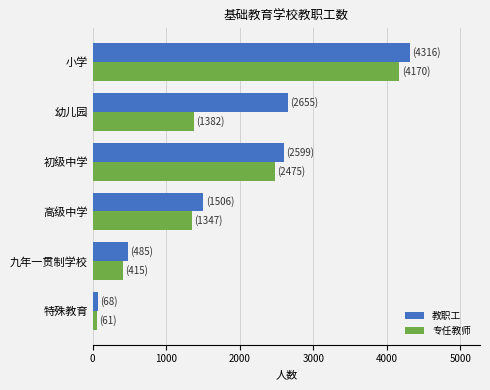

Rank the series by their average value, from highest to lowest.

教职工, 专任教师